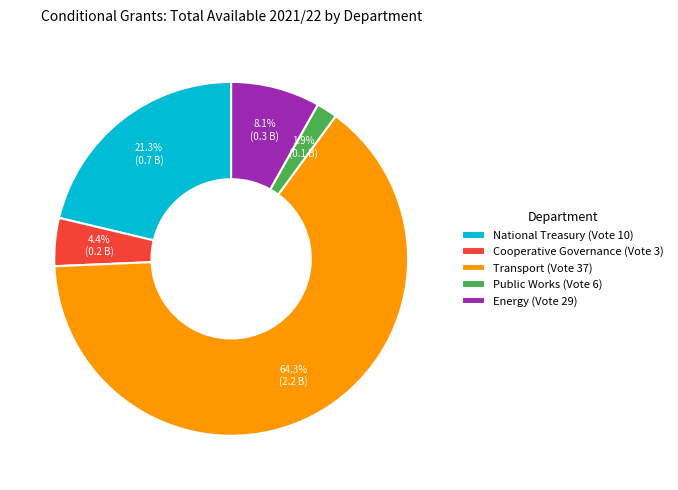

To the nearest percent, what is the average slice percentage?

20%